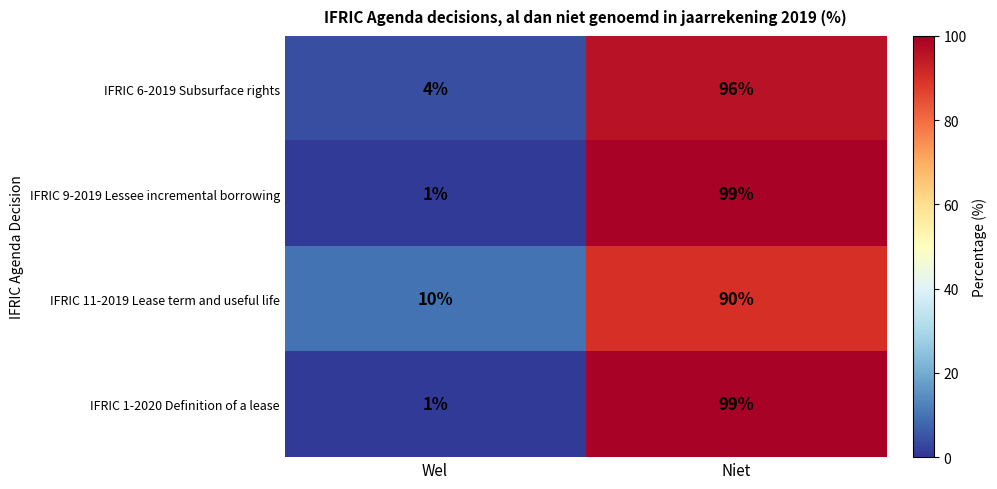

True or false: IFRIC 9-2019 Lessee incremental borrowing has a value of 1 at Wel.

True